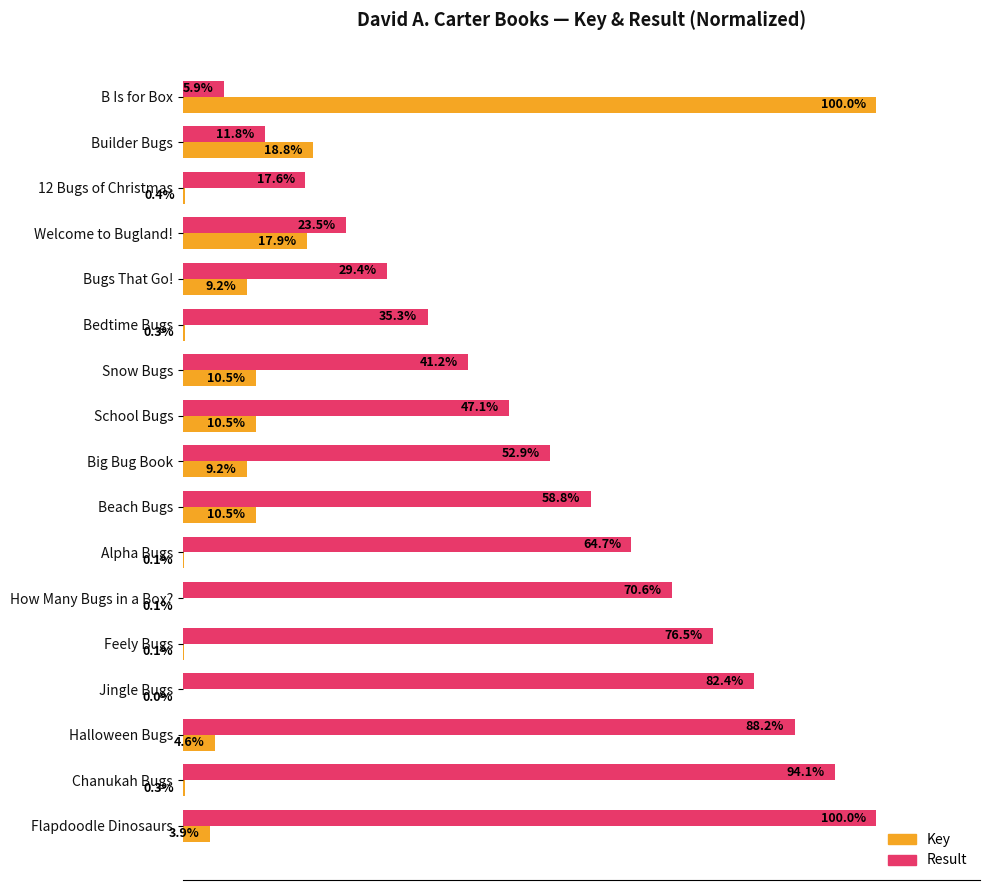

Between Alpha Bugs and Feely Bugs, which series saw the biggest shift?

Result